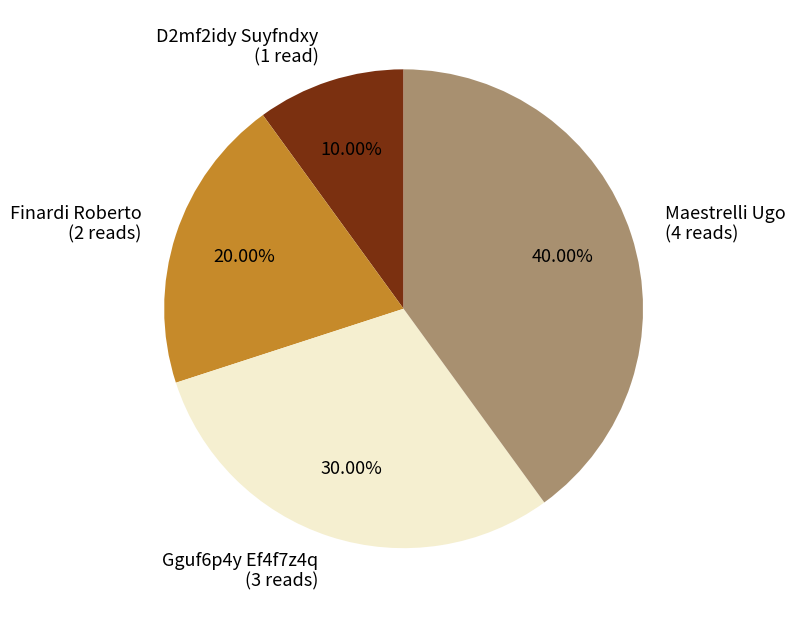

What is the ratio of the value at Finardi Roberto (2 reads) to the value at Gguf6p4y Ef4f7z4q (3 reads)?

0.7